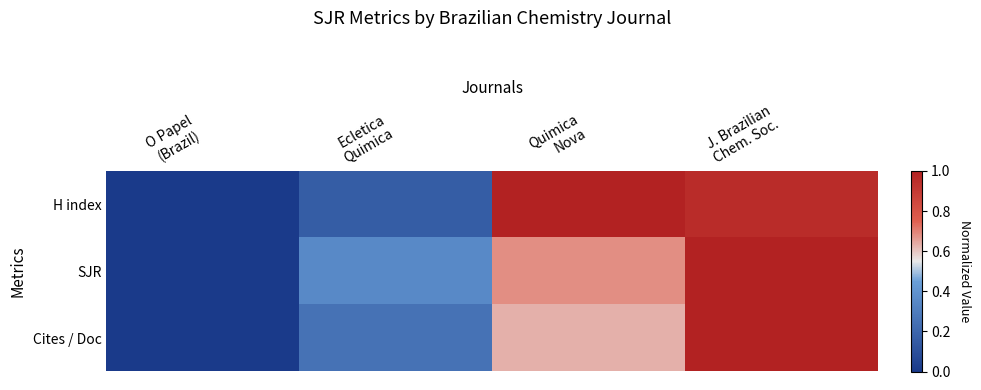

Reading left to right, what are all the values shown in this chart?

H index: O Papel
(Brazil)=0.0	Ecletica
Quimica=0.2	Quimica
Nova=1.0	J. Brazilian
Chem. Soc.=1.0
SJR: O Papel
(Brazil)=0.0	Ecletica
Quimica=0.4	Quimica
Nova=0.7	J. Brazilian
Chem. Soc.=1.0
Cites / Doc: O Papel
(Brazil)=0.0	Ecletica
Quimica=0.3	Quimica
Nova=0.6	J. Brazilian
Chem. Soc.=1.0